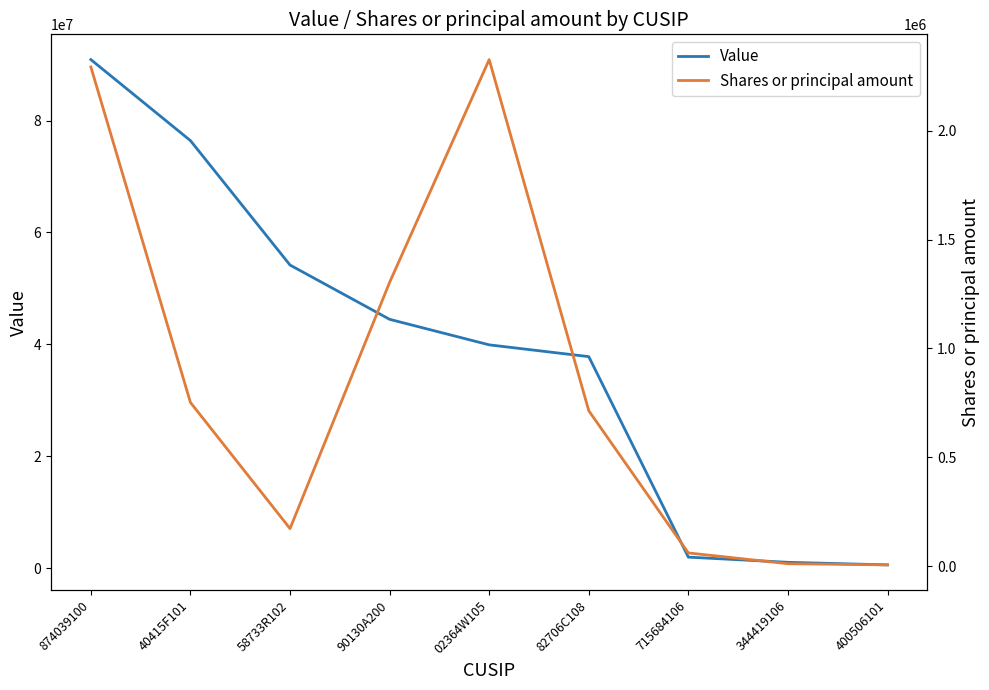

How many data points in Shares or principal amount are above 713670?

4